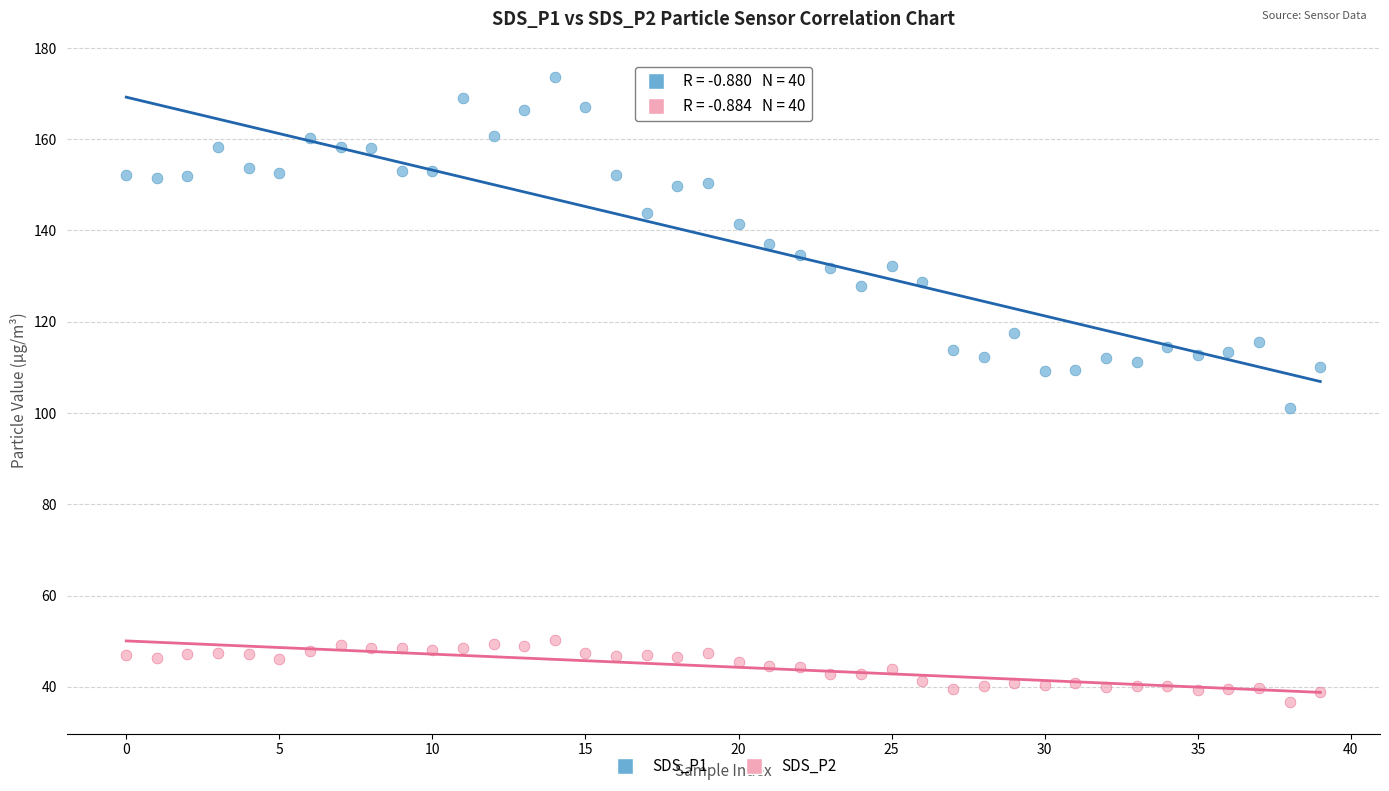

Which series contains the lowest Y value?

SDS_P2